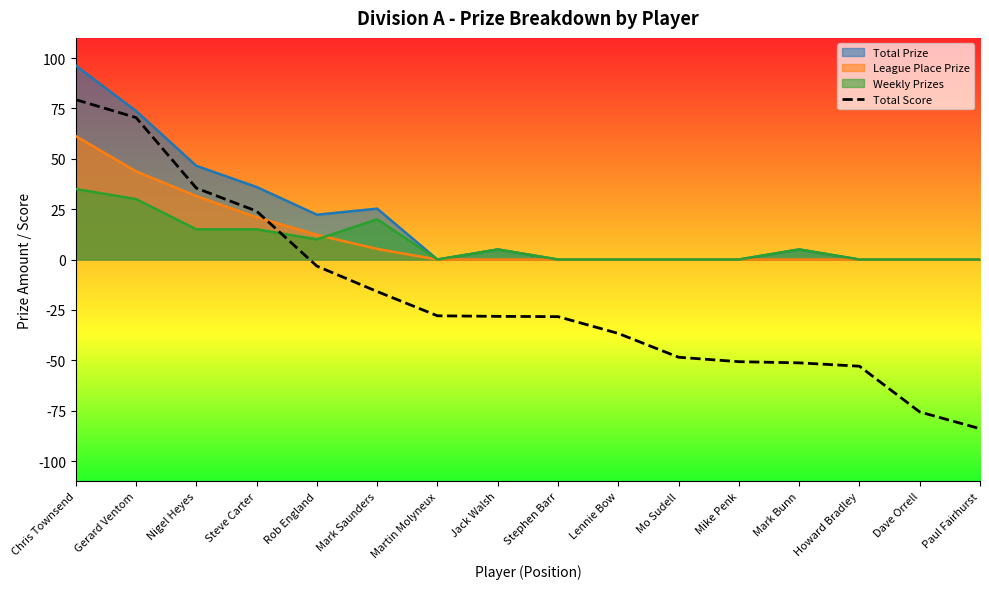

List the labels in order of value, smallest first.

Paul Fairhurst, Dave Orrell, Howard Bradley, Mark Bunn, Mike Penk, Mo Sudell, Lennie Bow, Stephen Barr, Jack Walsh, Martin Molyneux, Mark Saunders, Rob England, Steve Carter, Nigel Heyes, Gerard Ventom, Chris Townsend